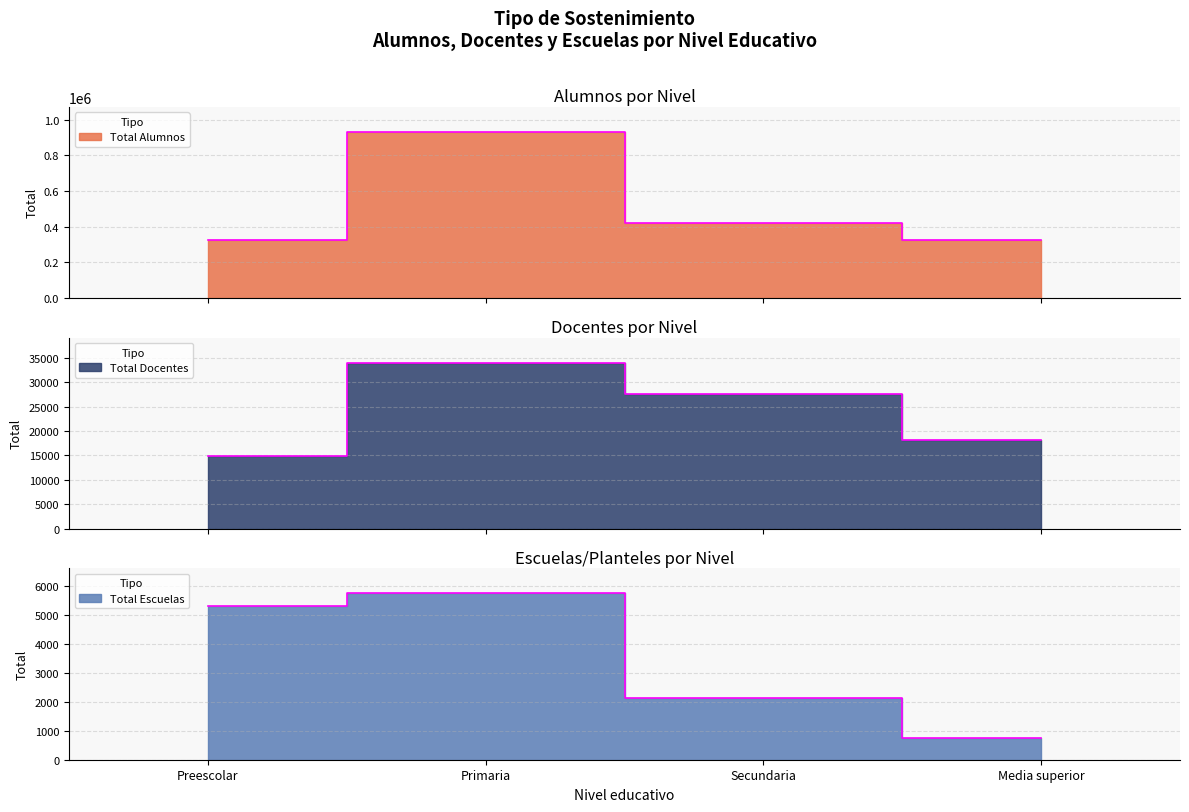

What position from the right is Primaria?

3